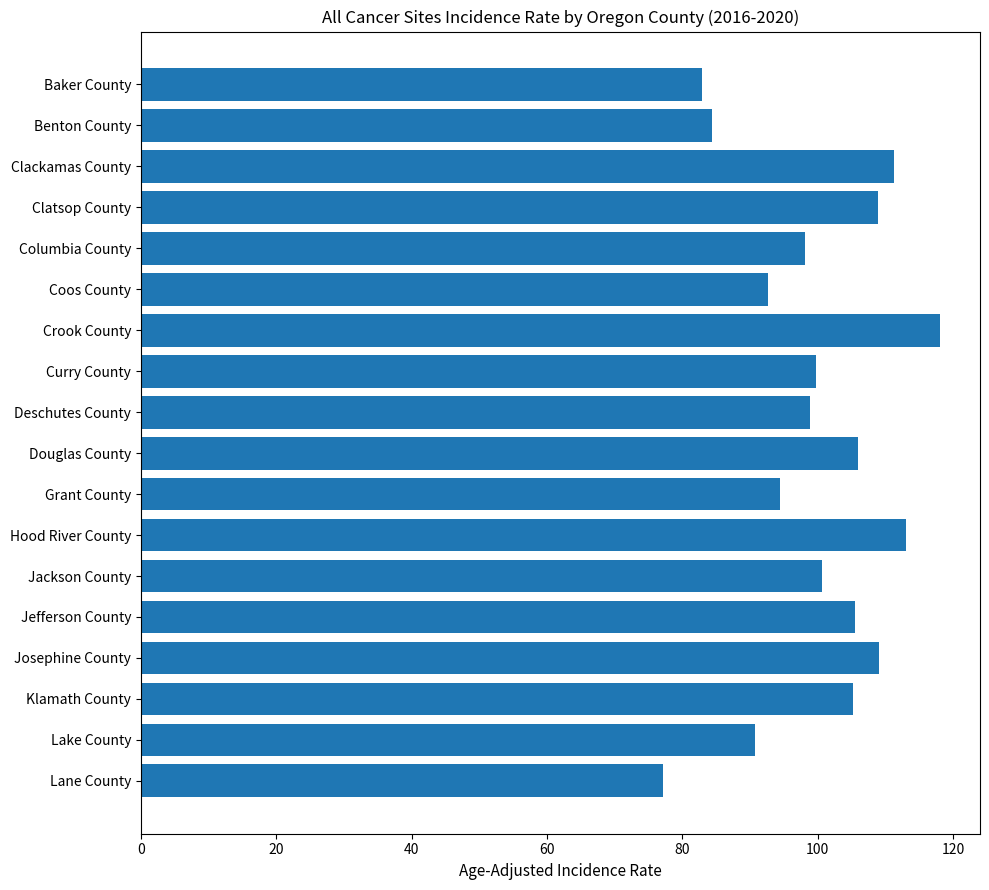

What is the value of the 7th bar from the top?

118.1